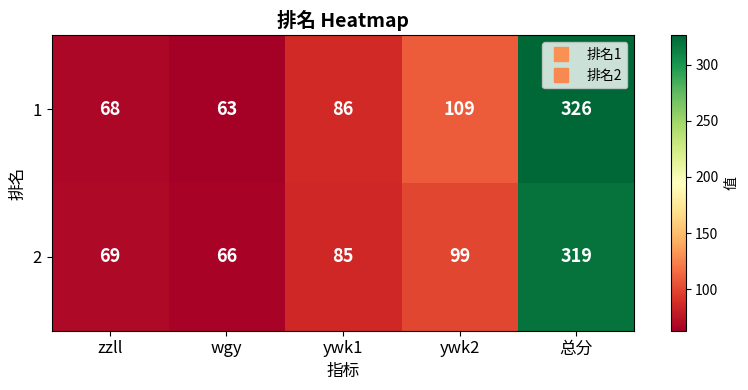

What is the spread (max minus min) of values at wgy?

3